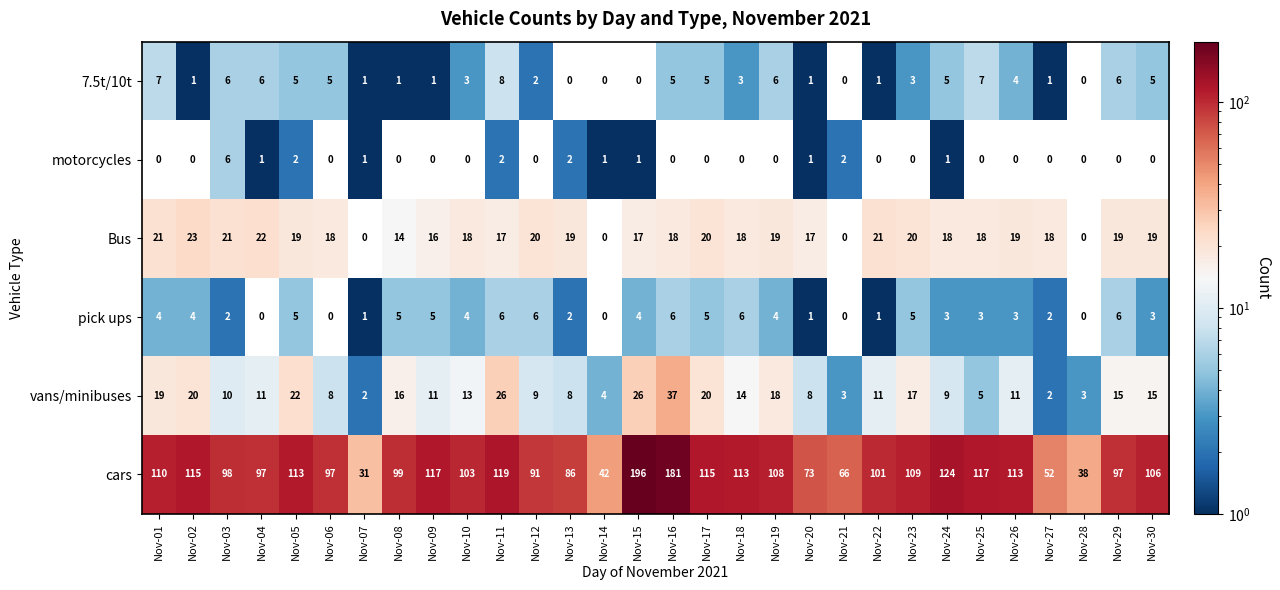

The value of motorcycles at Nov-30 is 0. True or false?

True